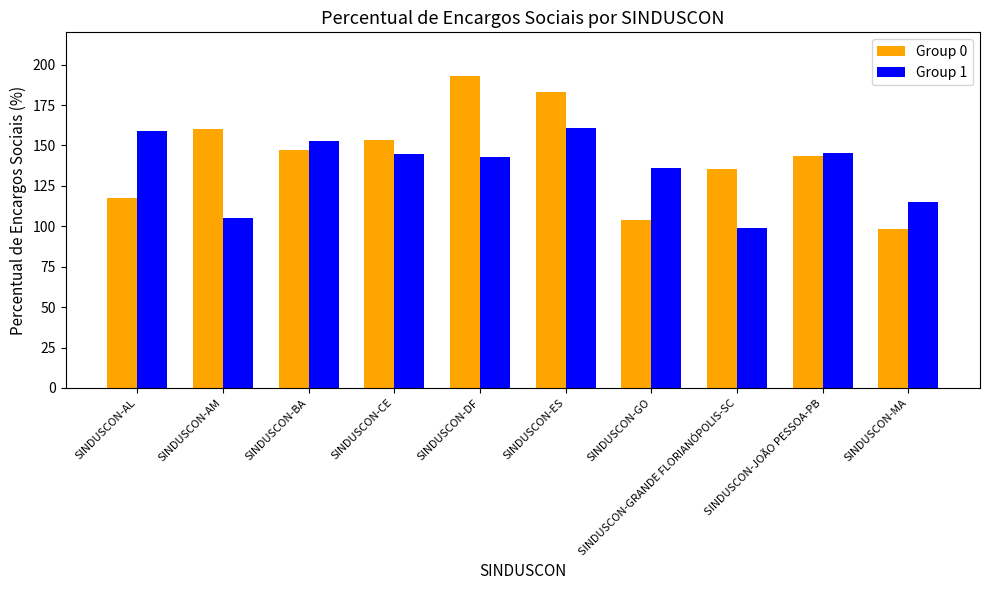

What is the label of the 3rd bar from the right?

SINDUSCON-GRANDE FLORIANÓPOLIS-SC